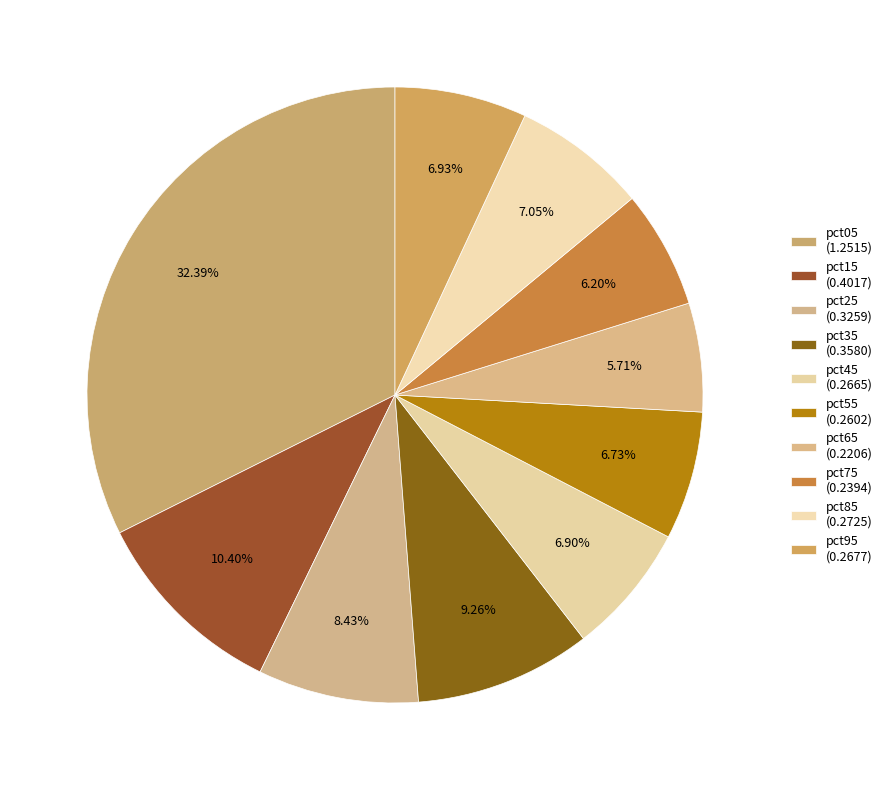

Count the number of slices in the pie.

10